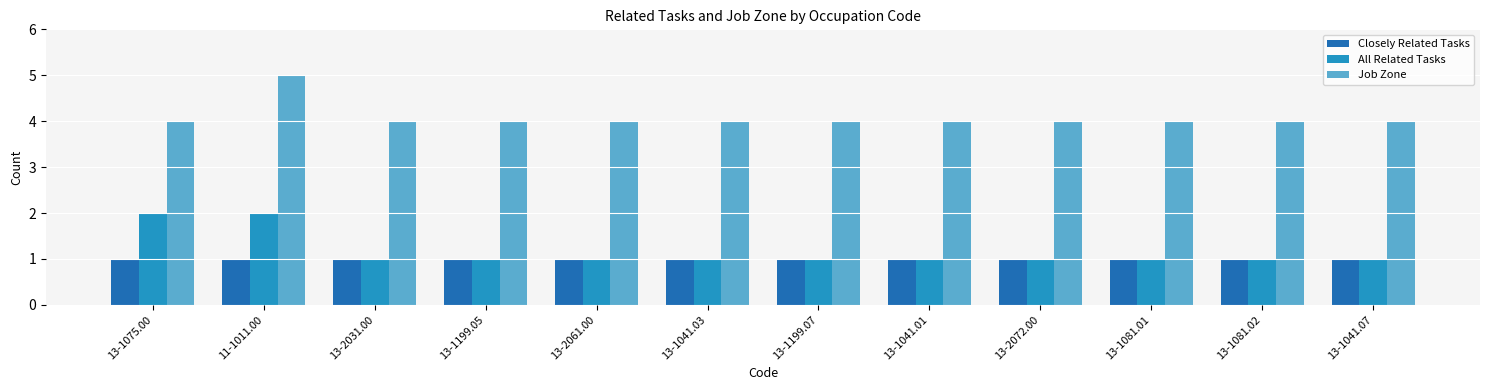

Reading right to left, transcribe all the data shown in this chart.

Closely Related Tasks: 1	1	1	1	1	1	1	1	1	1	1	1
All Related Tasks: 1	1	1	1	1	1	1	1	1	1	2	2
Job Zone: 4	4	4	4	4	4	4	4	4	4	5	4